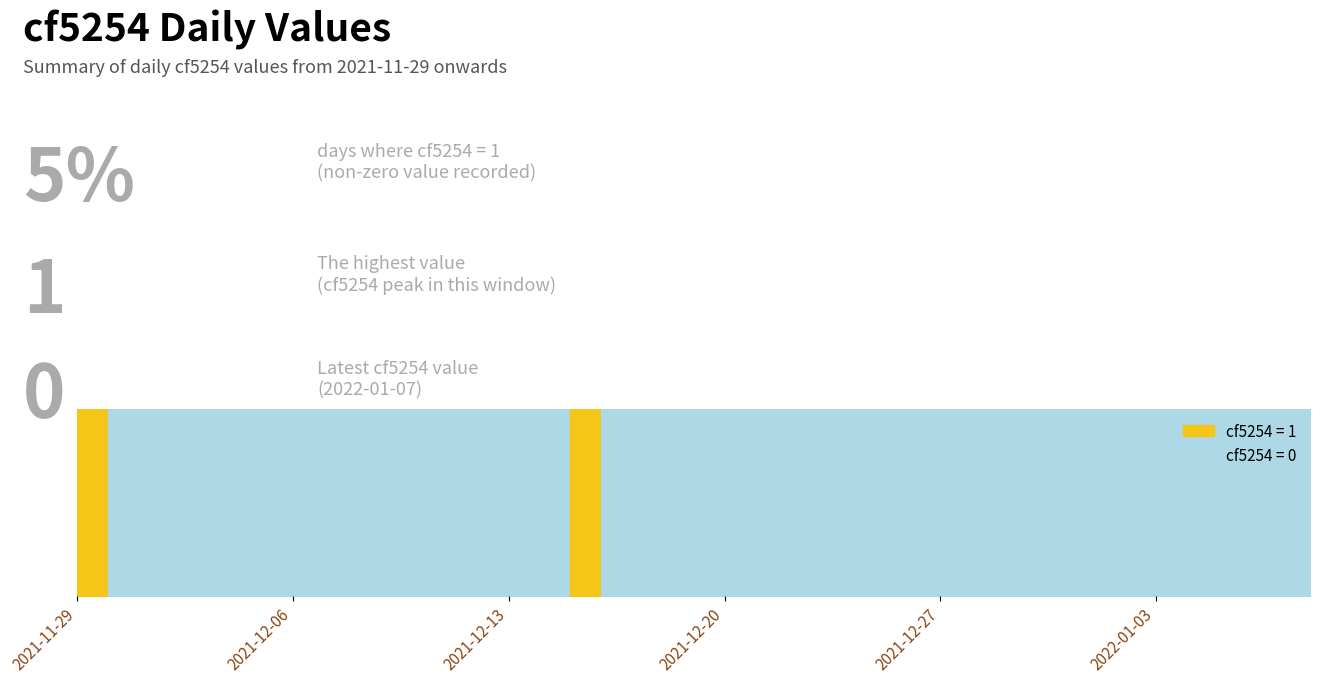

What is the difference between the second highest and minimum values?

1